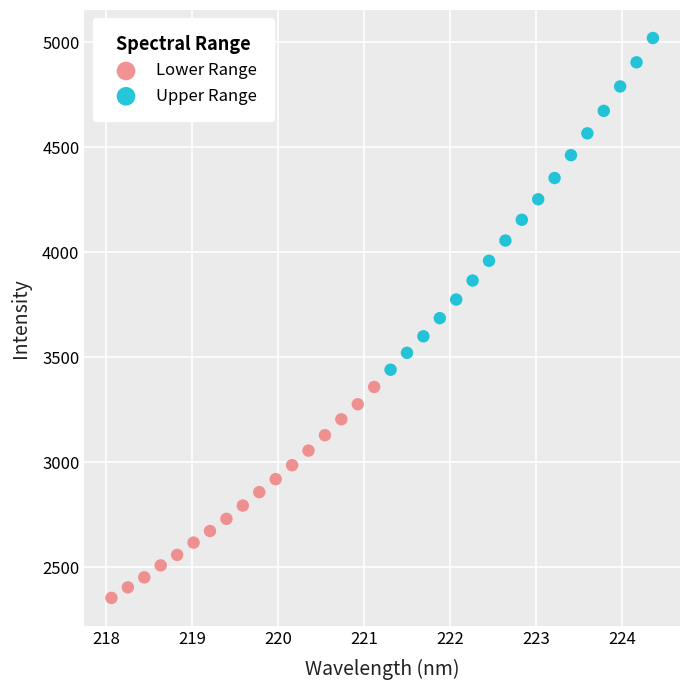

Which series contains the highest Y value?

Upper Range